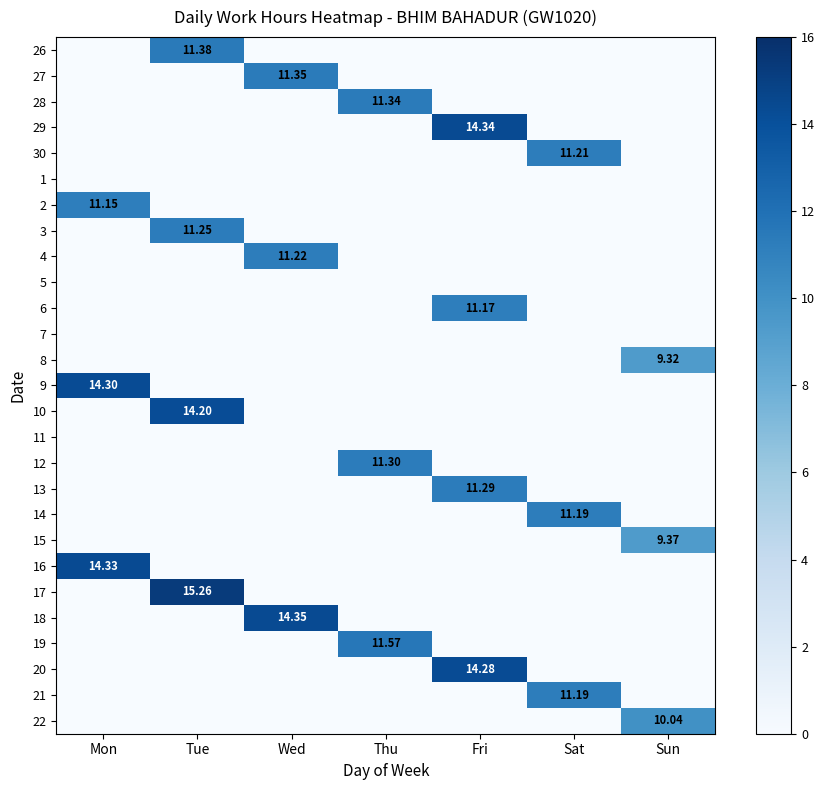

What is the difference between the highest and lowest values at Sun?

10.0